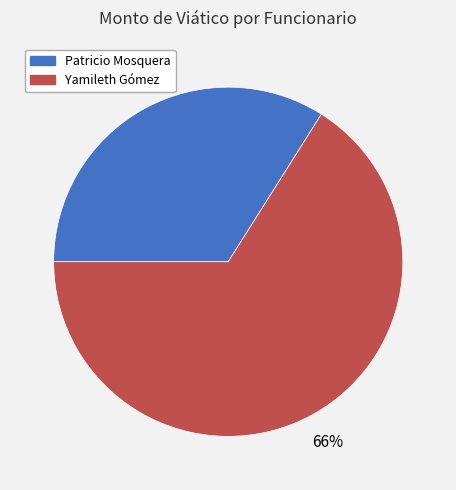

How many slices are in this pie chart?

2